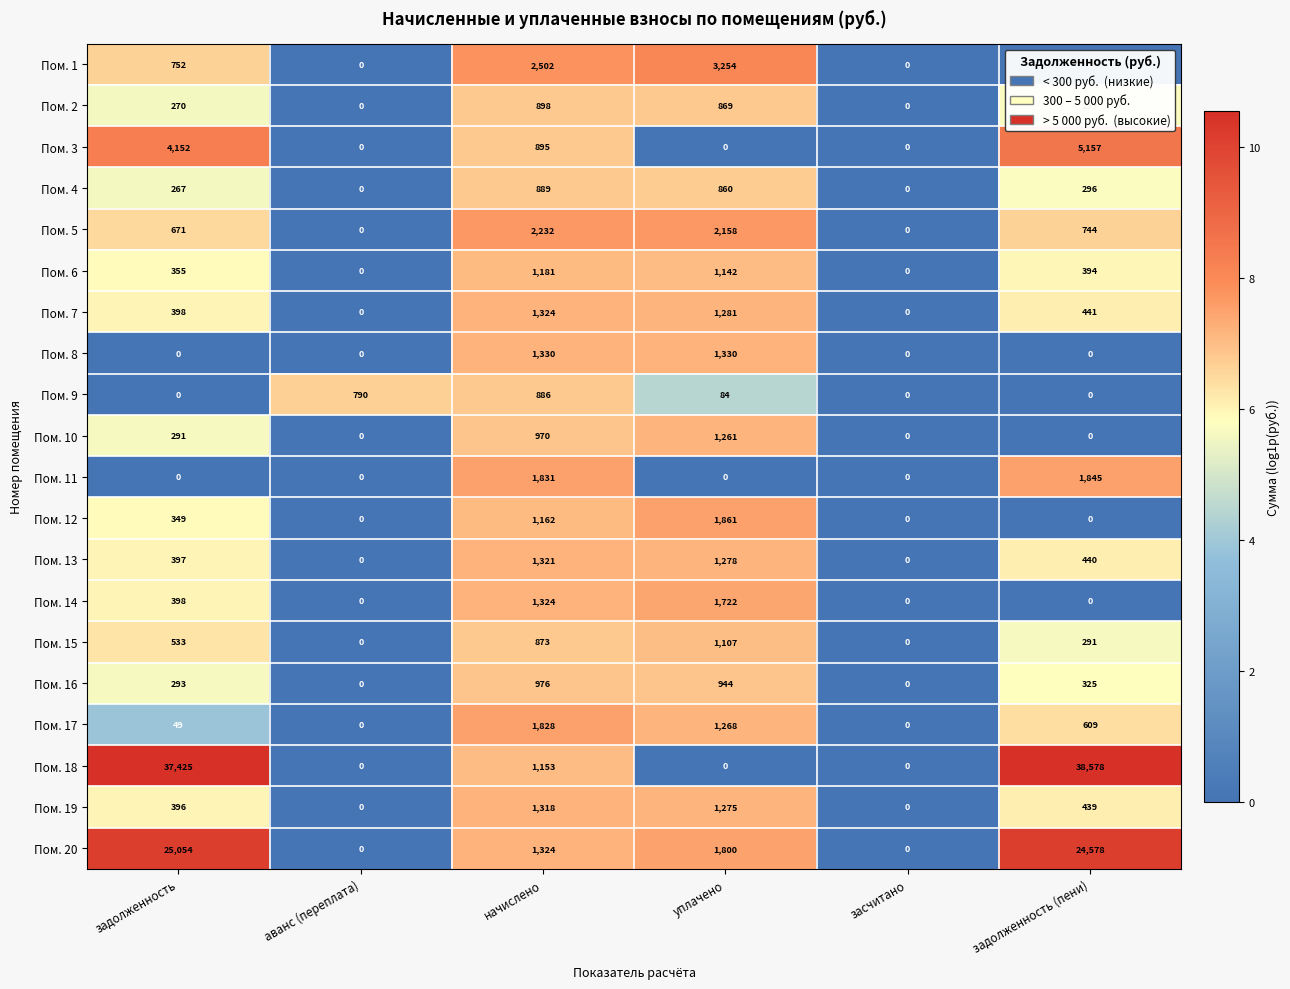

Which series has the largest range (max minus min)?

Пом. 18